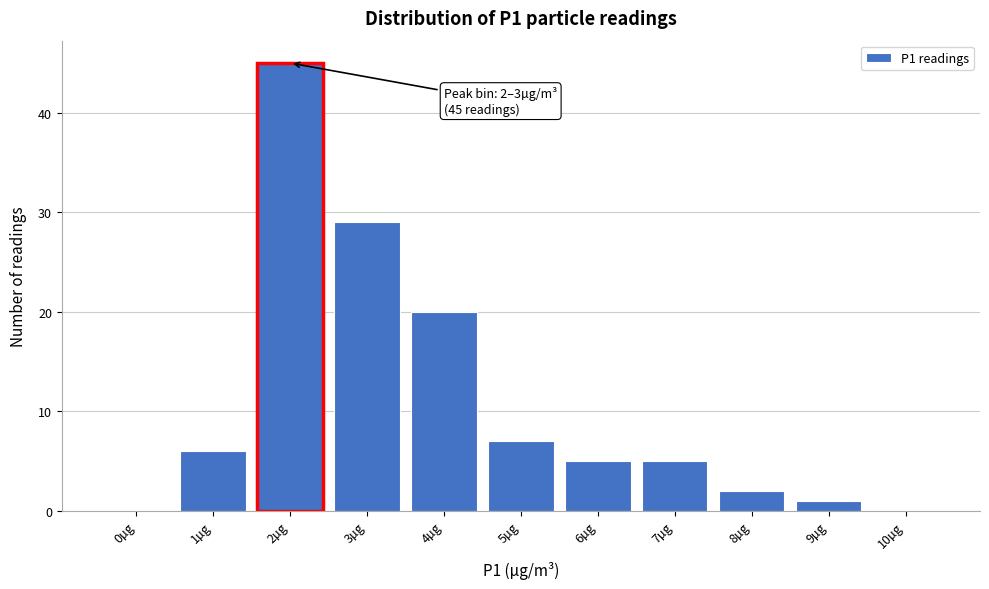

Reading right to left, list all the values displayed in this chart.

10µg=0	9µg=1	8µg=2	7µg=5	6µg=5	5µg=7	4µg=20	3µg=29	2µg=45	1µg=6	0µg=0